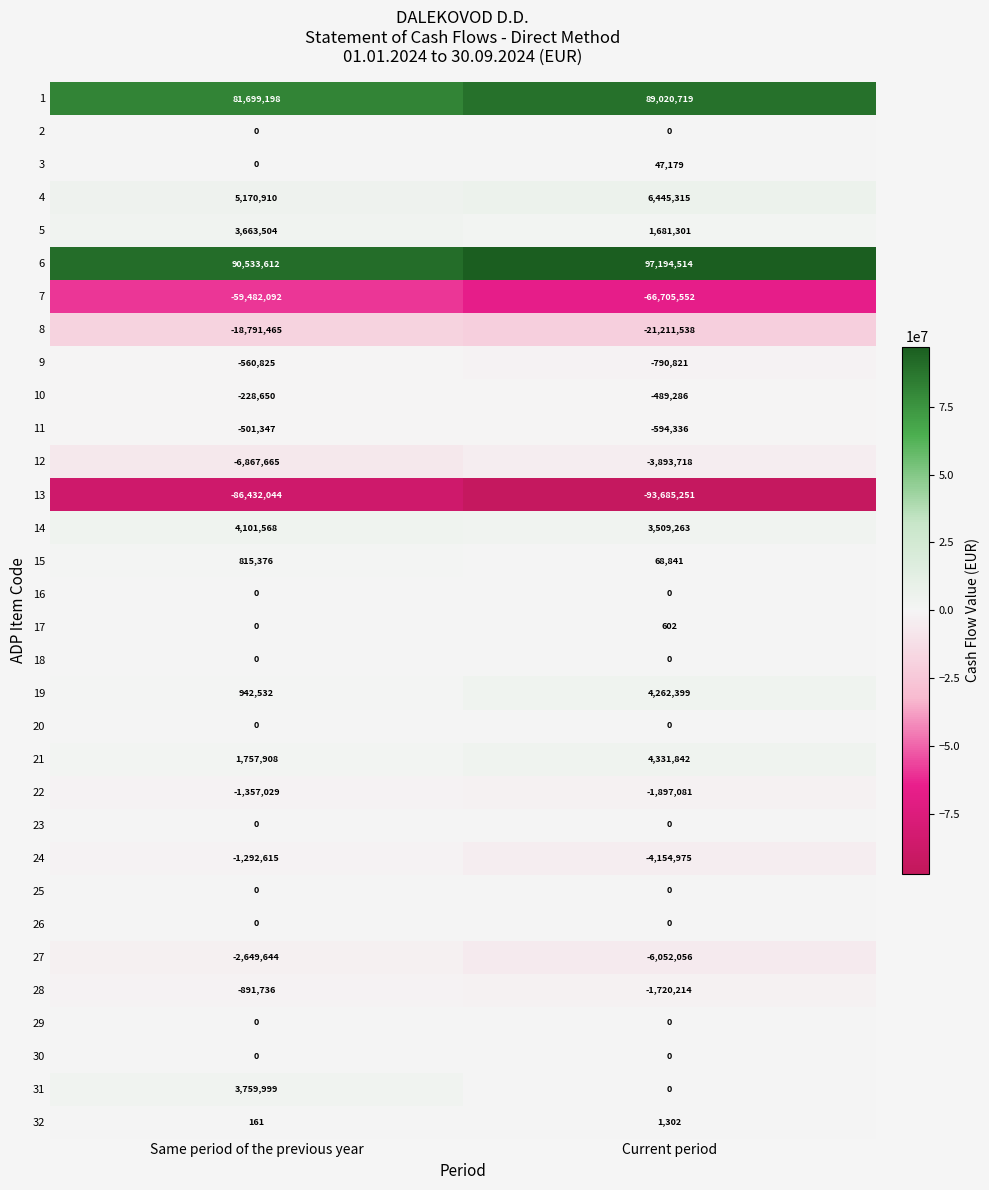

Which category has the lowest value in the 15 series?

Current period